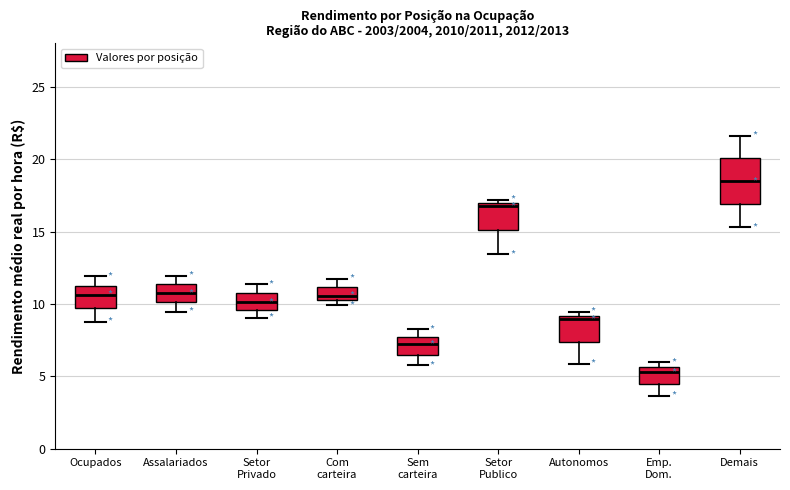

Which box is the tallest, from its lower edge to its upper edge?

Demais